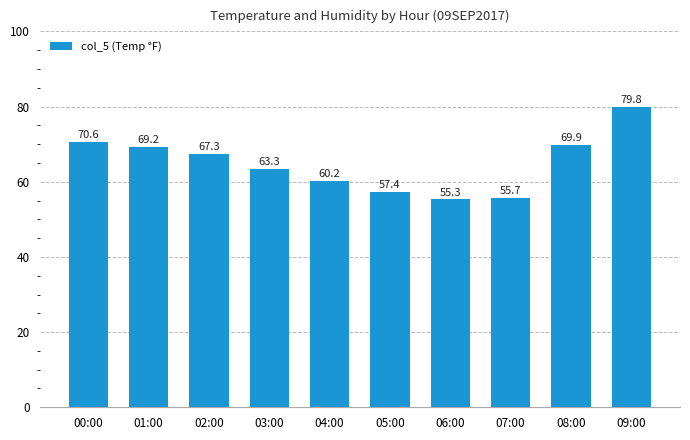

Between 08:00 and 01:00, which is larger?

08:00